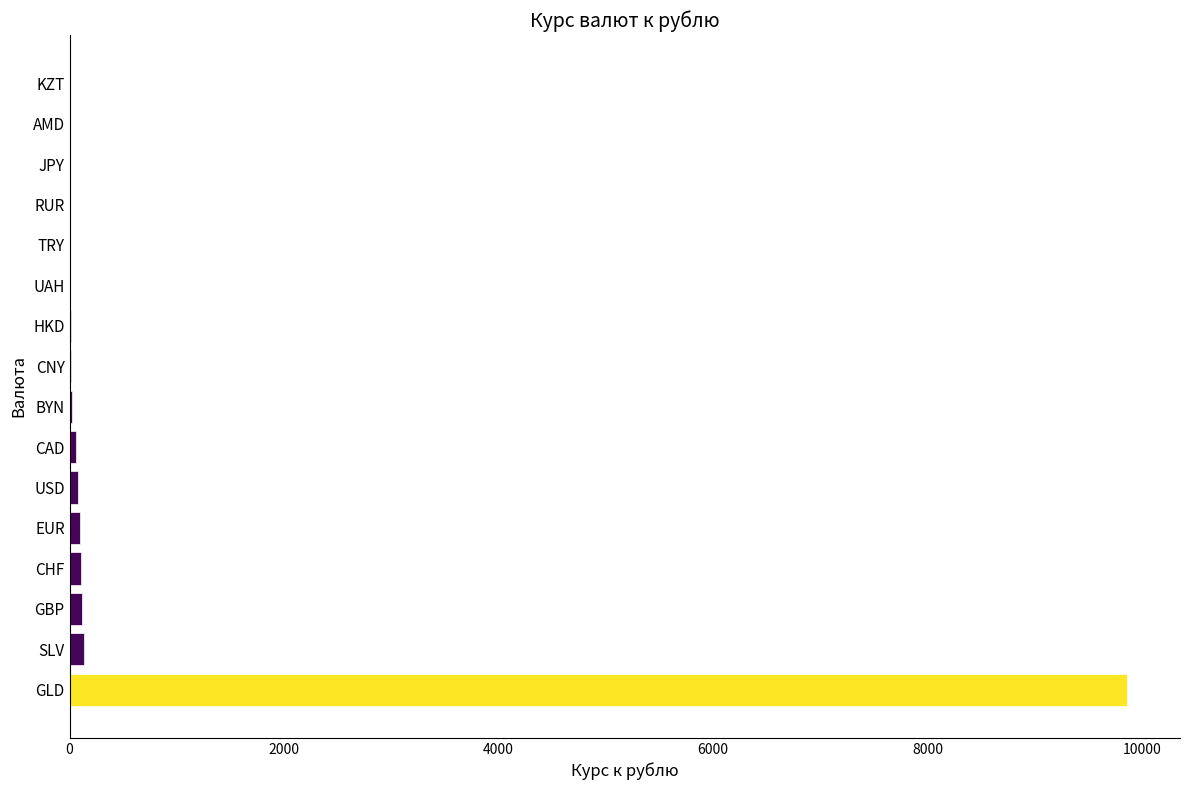

Which label corresponds to the largest value in the chart?

GLD